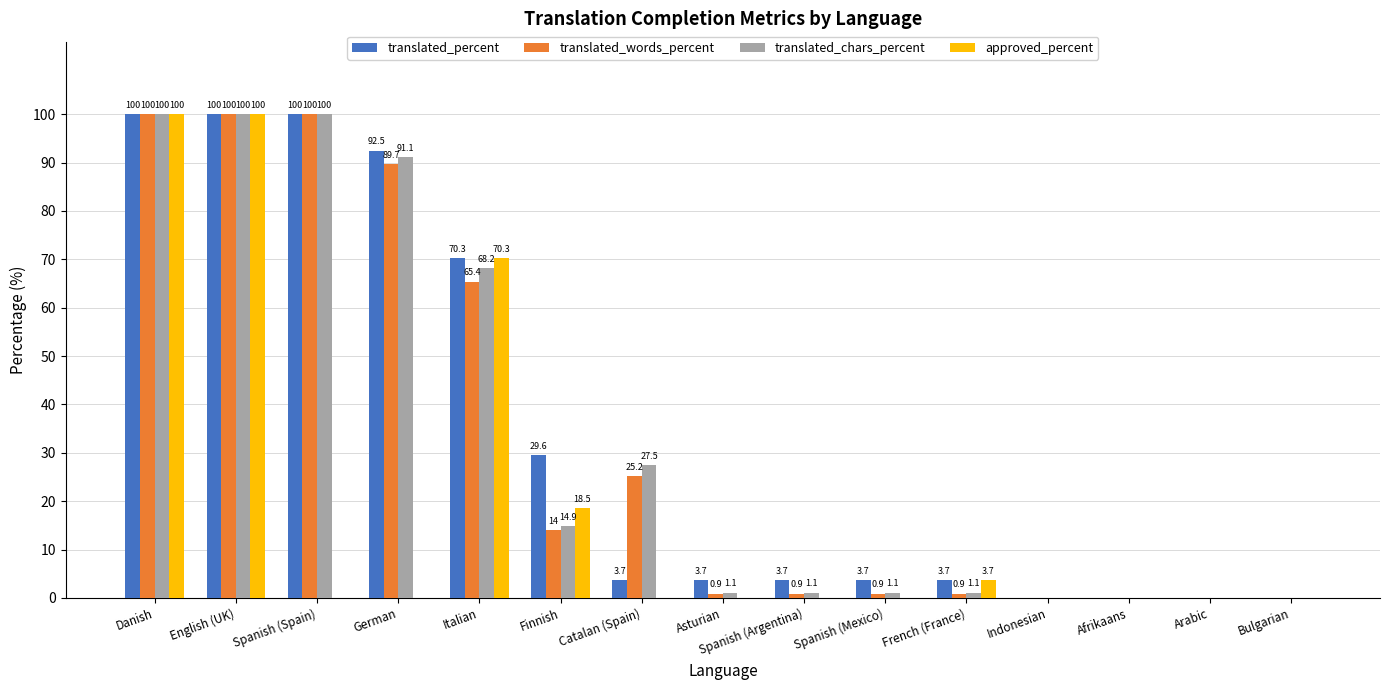

Is it true that translated_words_percent equals 169.3 at English (UK)?

False